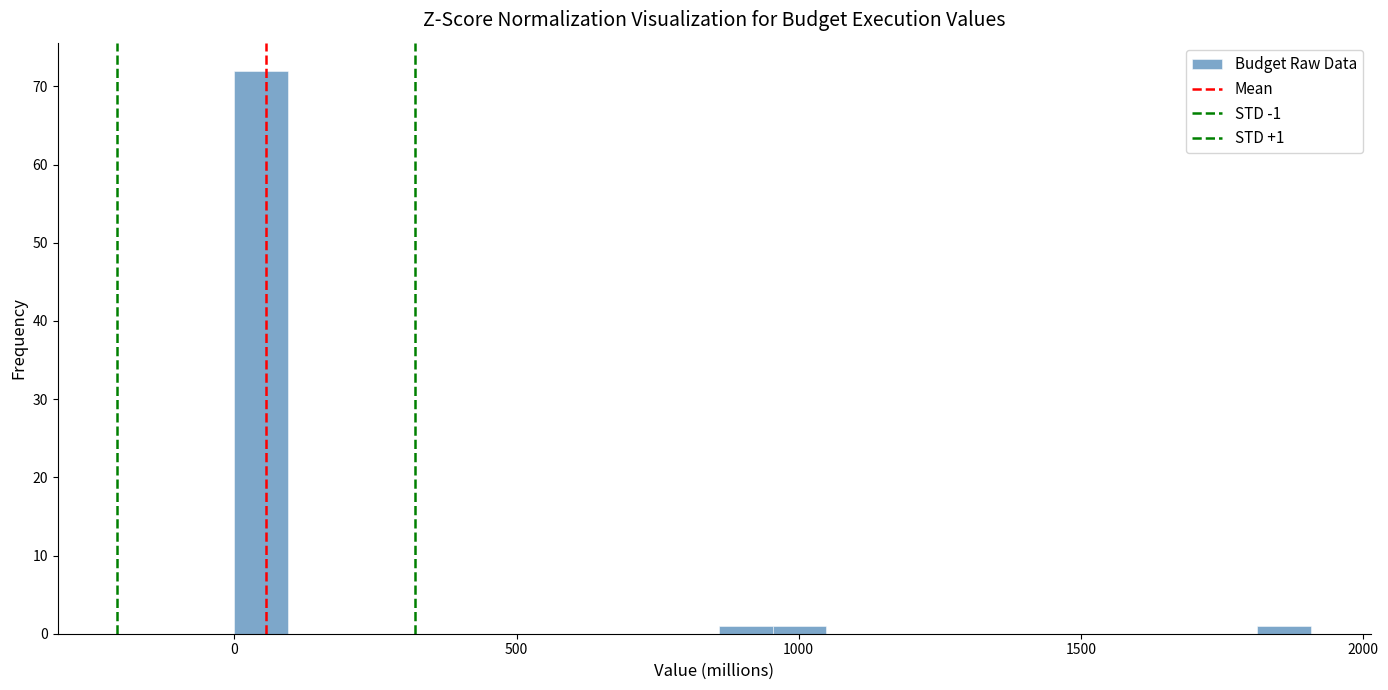

Read against the x-axis, roughly where is the centre of the tallest bar?

50